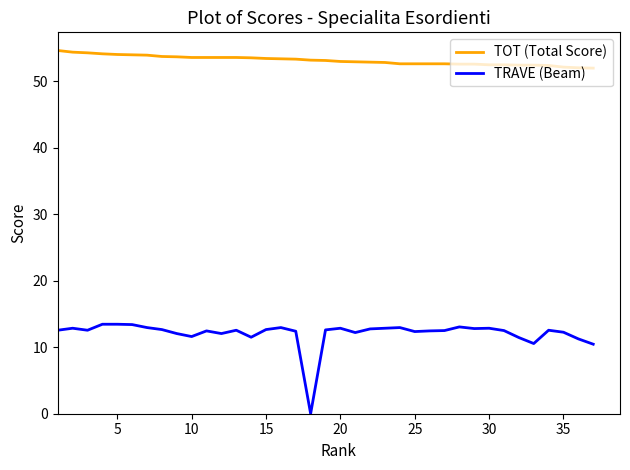

How many distinct data groups are displayed?

2